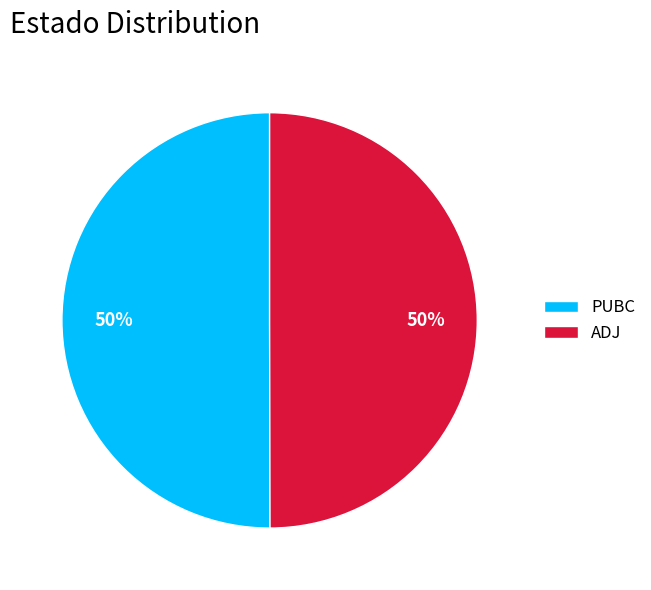

Do ADJ and PUBC together represent more than half of the pie?

Yes